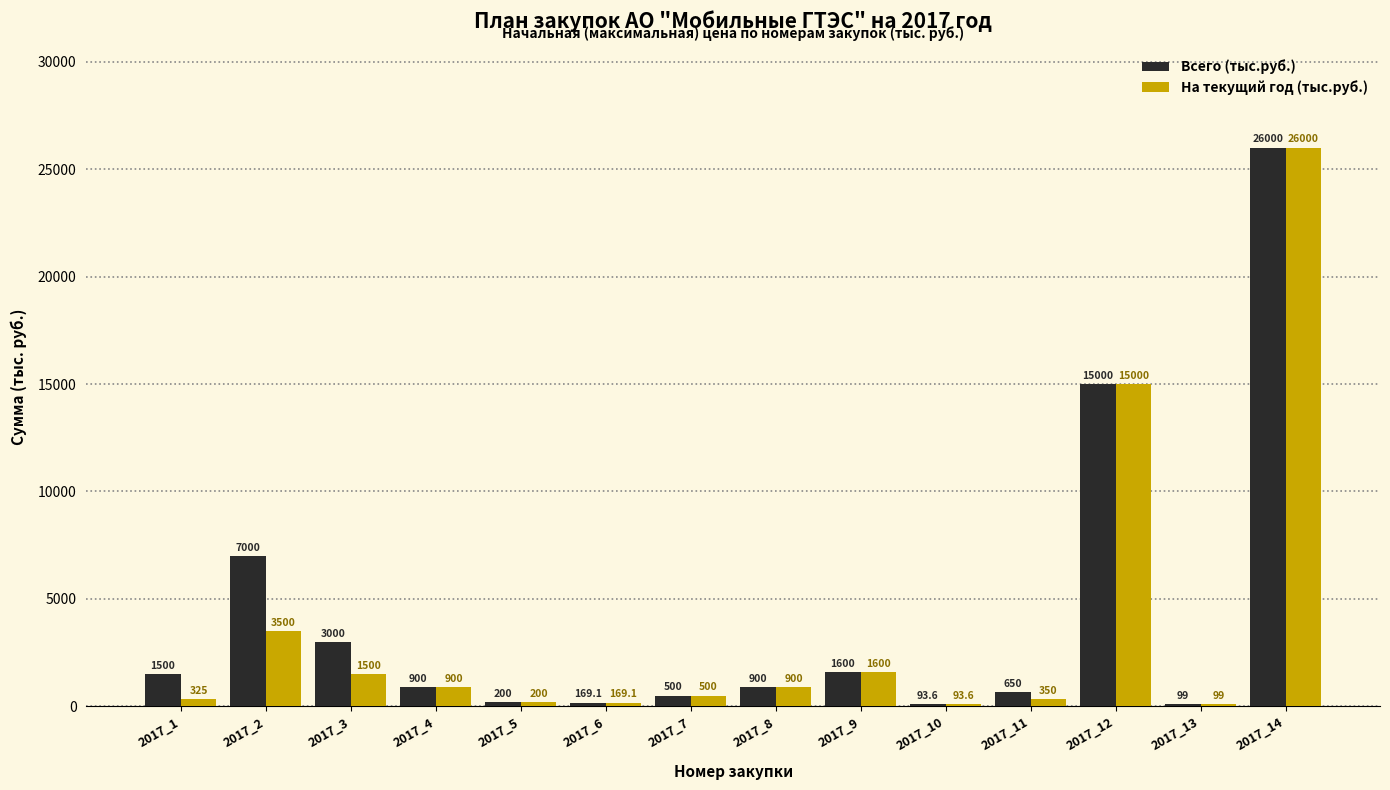

What is the lowest value of the Всего (тыс.руб.) series?

93.6